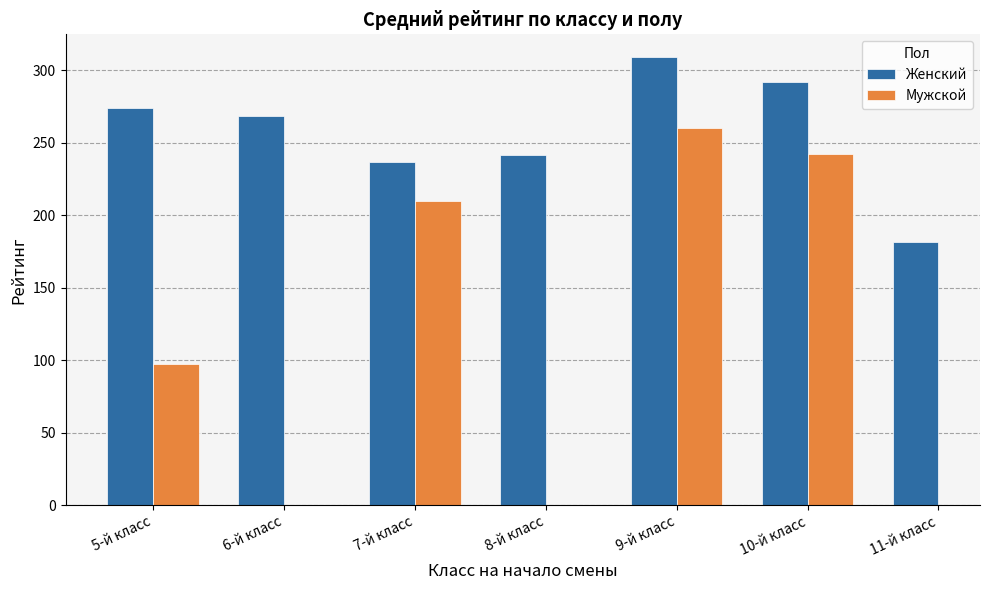

Is the value of Мужской at 5-й класс greater than the value of Женский at 11-й класс?

No